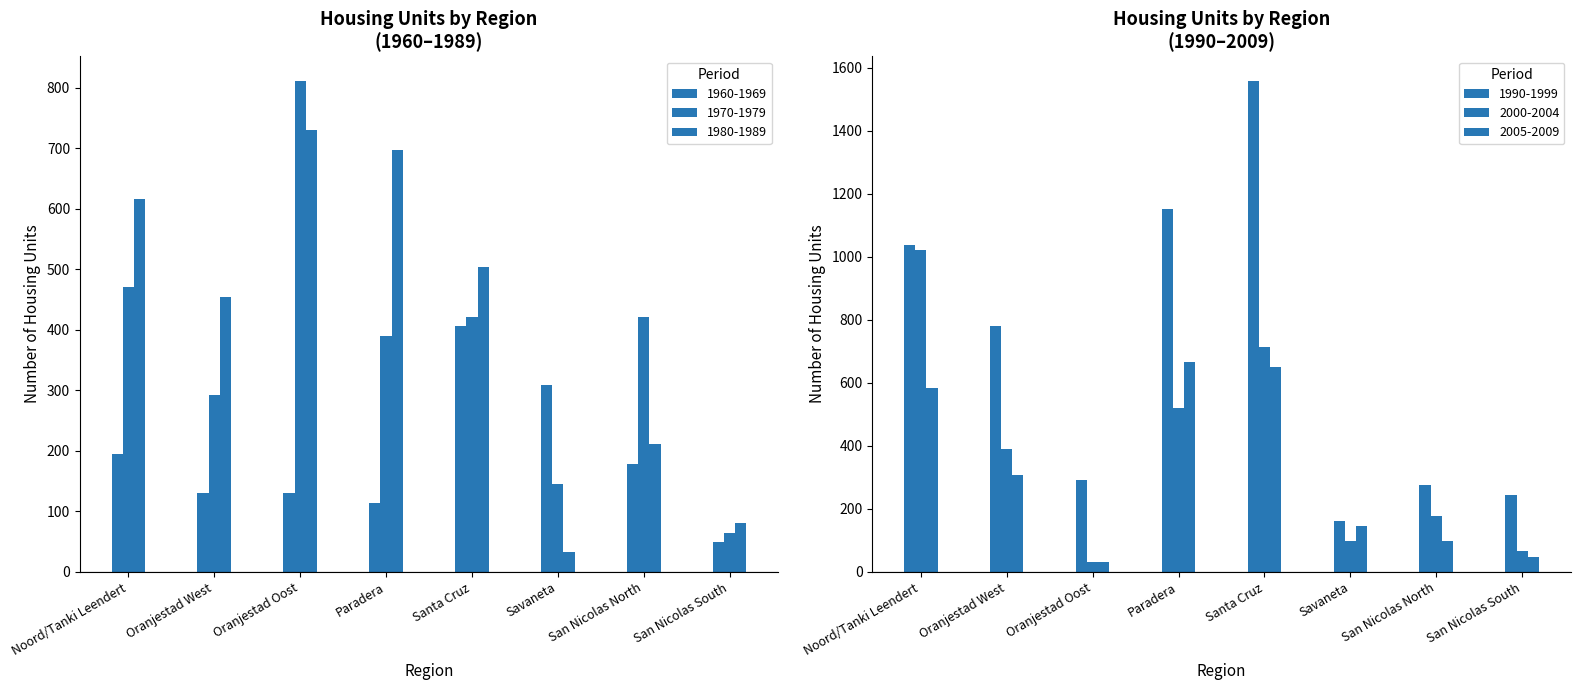

The value of 1980-1989 at Savaneta is 48.1. True or false?

False